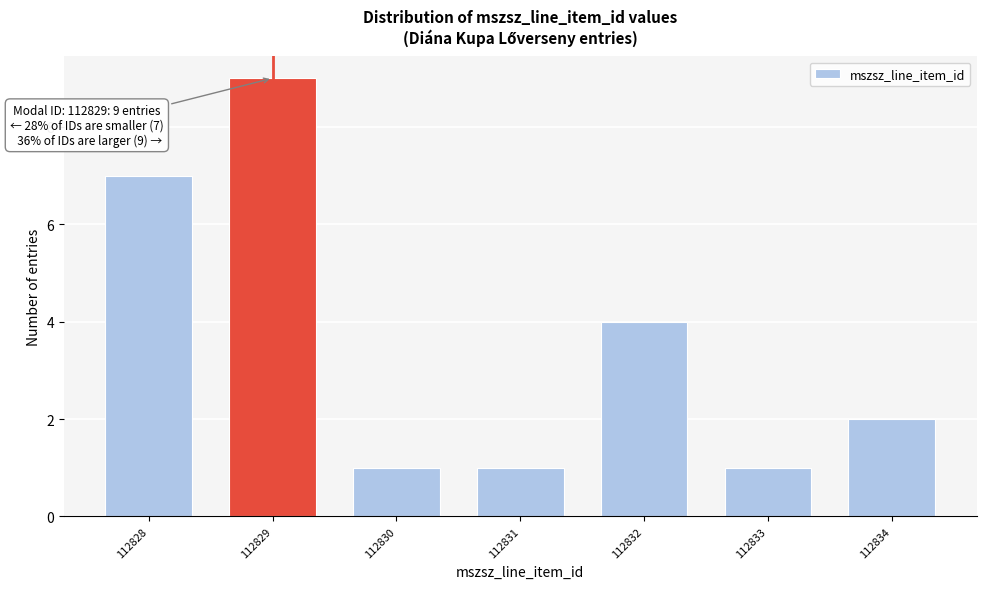

Reading right to left, extract all data points from this chart.

112834=2	112833=1	112832=4	112831=1	112830=1	112829=9	112828=7